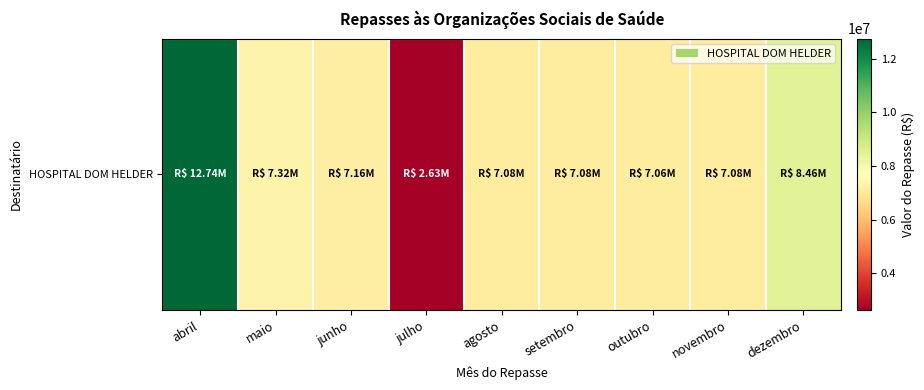

What is the sum of the values at julho and agosto?

9716842.8